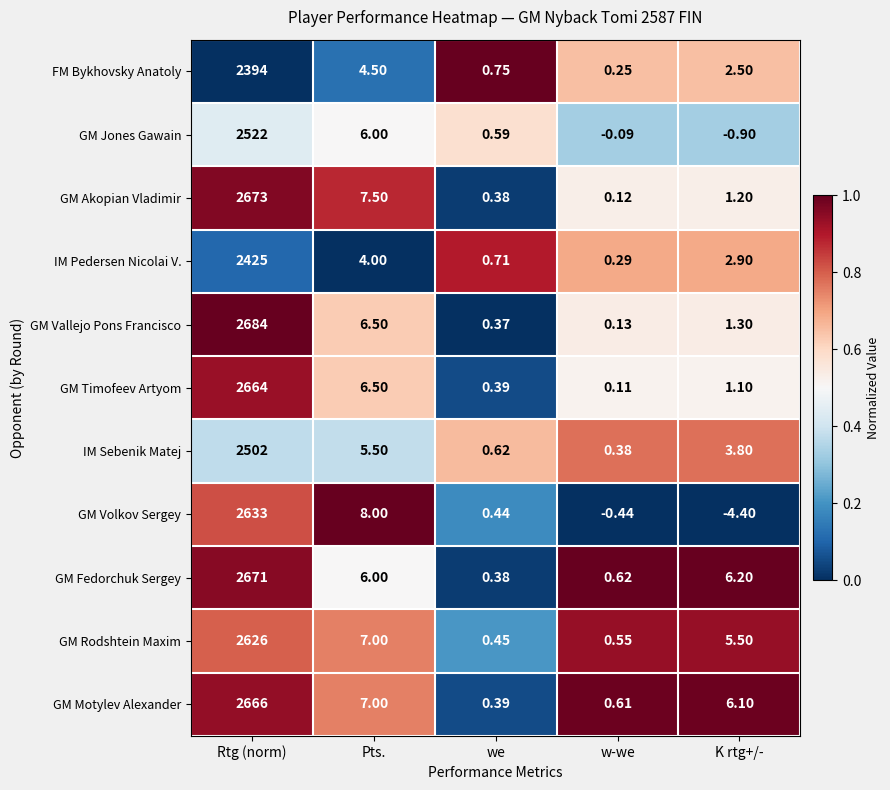

Which label corresponds to the smallest value in the chart?

K rtg+/-